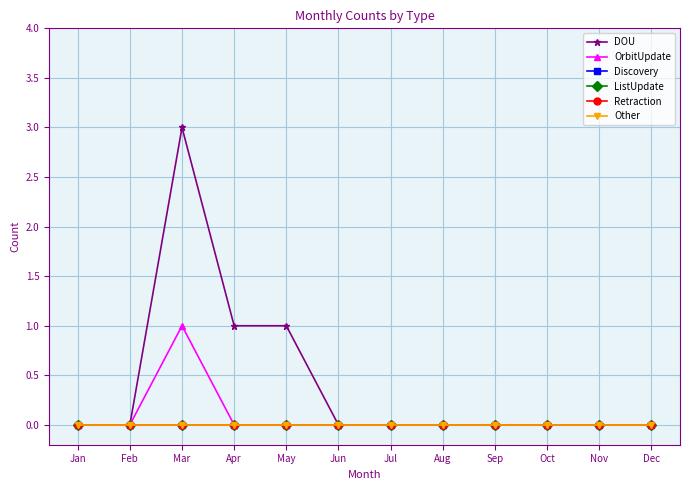

What is the difference between the highest and lowest values at Mar?

3